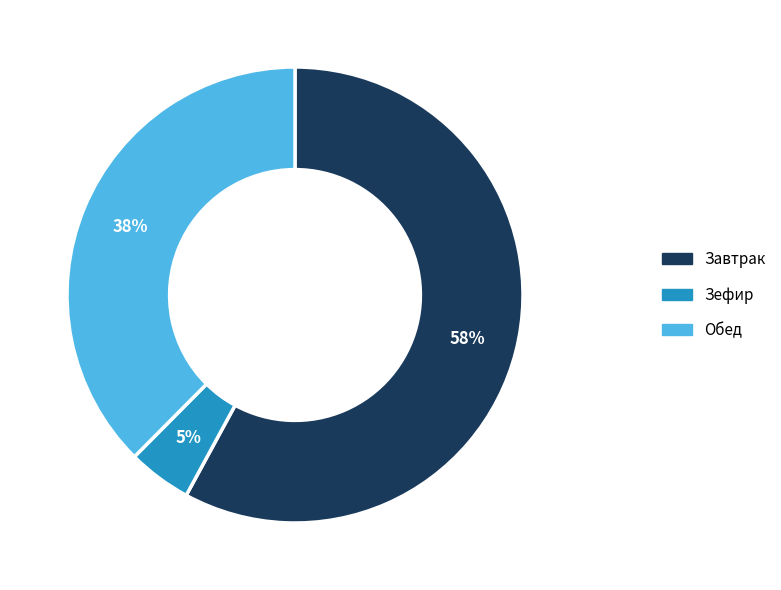

Is there a majority slice in this chart?

Yes